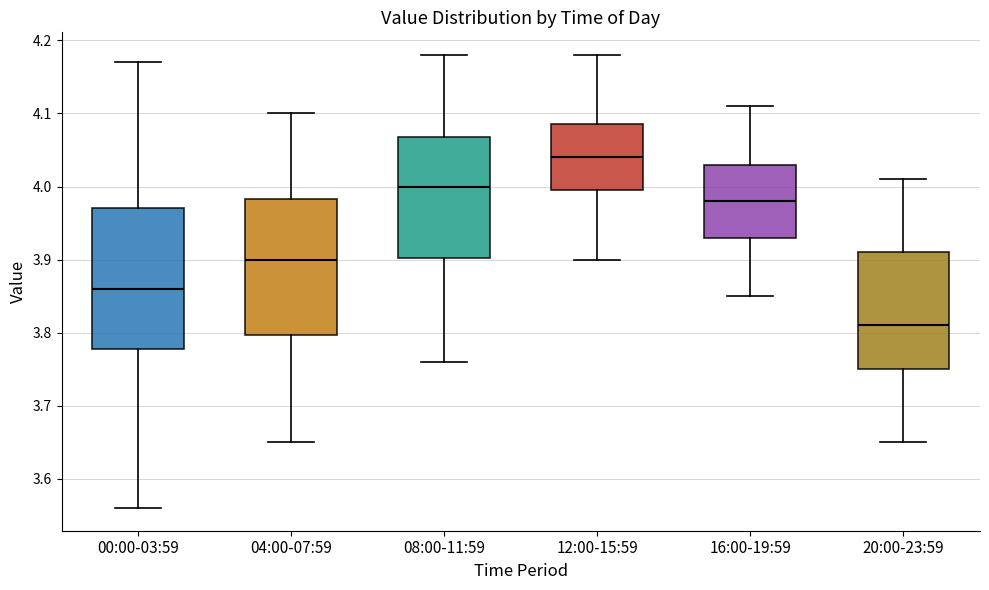

Reading left to right, read every box against the y-axis: the position of its median line, the range the box covers, and the ends of its whiskers. The values are not printed on the chart, so give them approximately, as read against the axis.

00:00-03:59: median 3.86, box 3.78 to 3.97, whiskers 3.56 to 4.17
04:00-07:59: median 3.90, box 3.80 to 3.98, whiskers 3.65 to 4.10
08:00-11:59: median 4.00, box 3.90 to 4.07, whiskers 3.76 to 4.18
12:00-15:59: median 4.04, box 4.00 to 4.09, whiskers 3.90 to 4.18
16:00-19:59: median 3.98, box 3.93 to 4.03, whiskers 3.85 to 4.11
20:00-23:59: median 3.81, box 3.75 to 3.91, whiskers 3.65 to 4.01